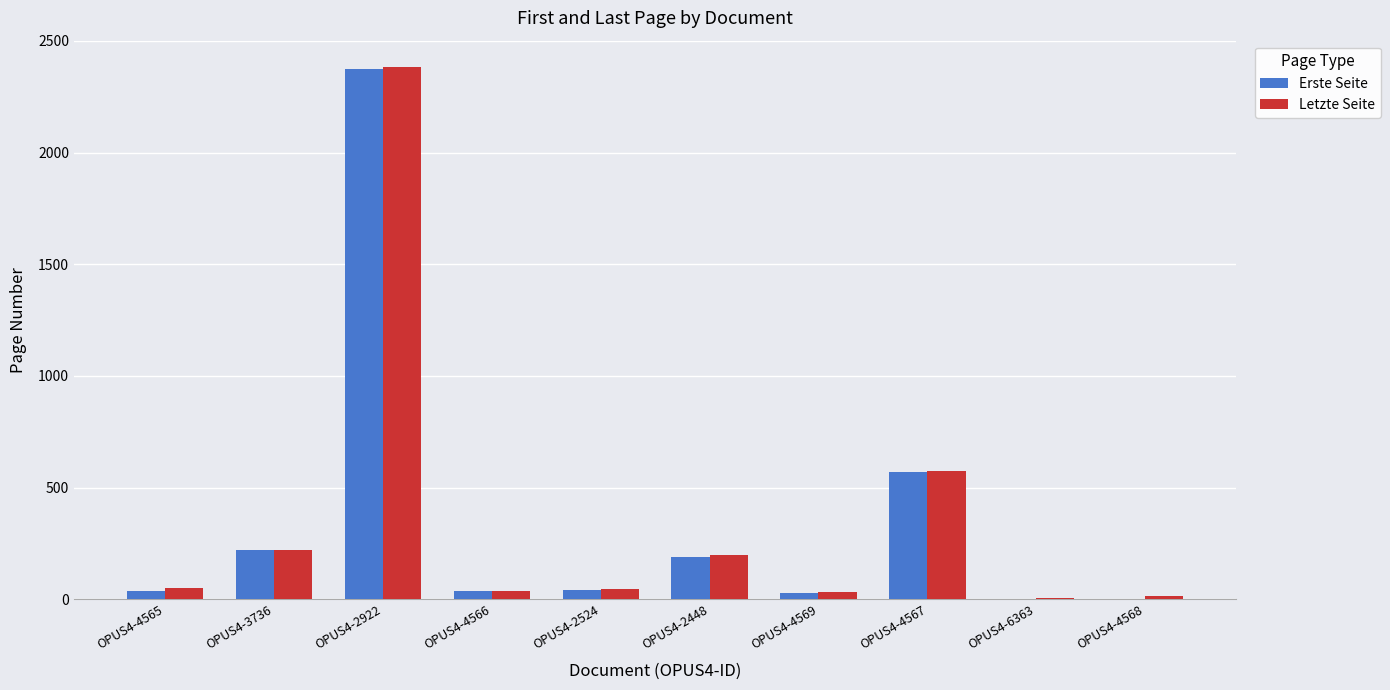

What is the sum of the Letzte Seite values at OPUS4-4569 and OPUS4-6363?

39